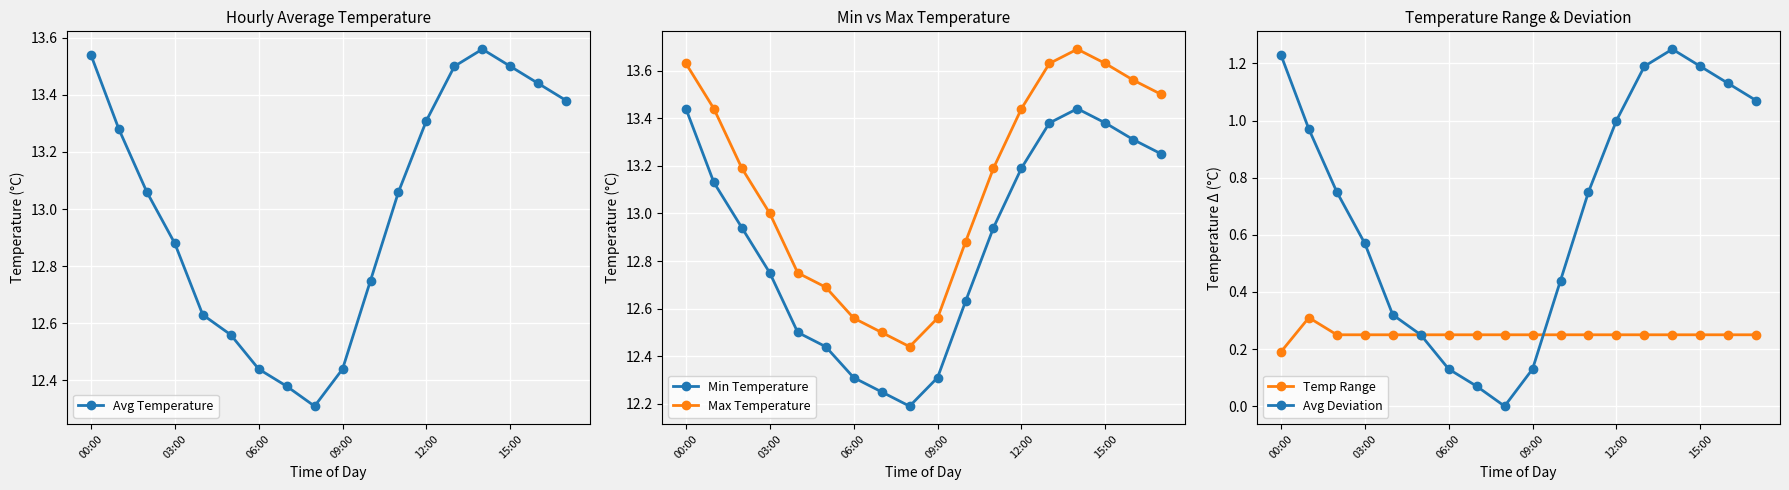

What is the maximum value for Max Temperature?

13.7